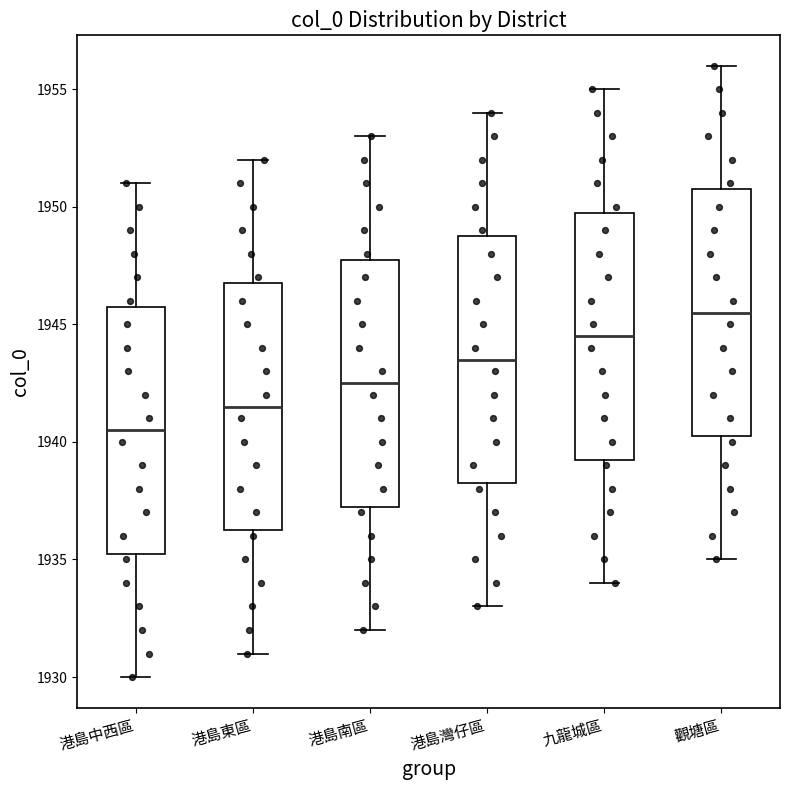

Reading left to right, read every box against the y-axis: the position of its median line, the range the box covers, and the ends of its whiskers. The values are not printed on the chart, so give them approximately, as read against the axis.

港島中西區: median 1940.5, box 1935.5 to 1946.0, whiskers 1930.0 to 1951.0
港島東區: median 1941.5, box 1936.5 to 1947.0, whiskers 1931.0 to 1952.0
港島南區: median 1942.5, box 1937.5 to 1948.0, whiskers 1932.0 to 1953.0
港島灣仔區: median 1943.5, box 1938.5 to 1949.0, whiskers 1933.0 to 1954.0
九龍城區: median 1944.5, box 1939.5 to 1950.0, whiskers 1934.0 to 1955.0
觀塘區: median 1945.5, box 1940.5 to 1951.0, whiskers 1935.0 to 1956.0